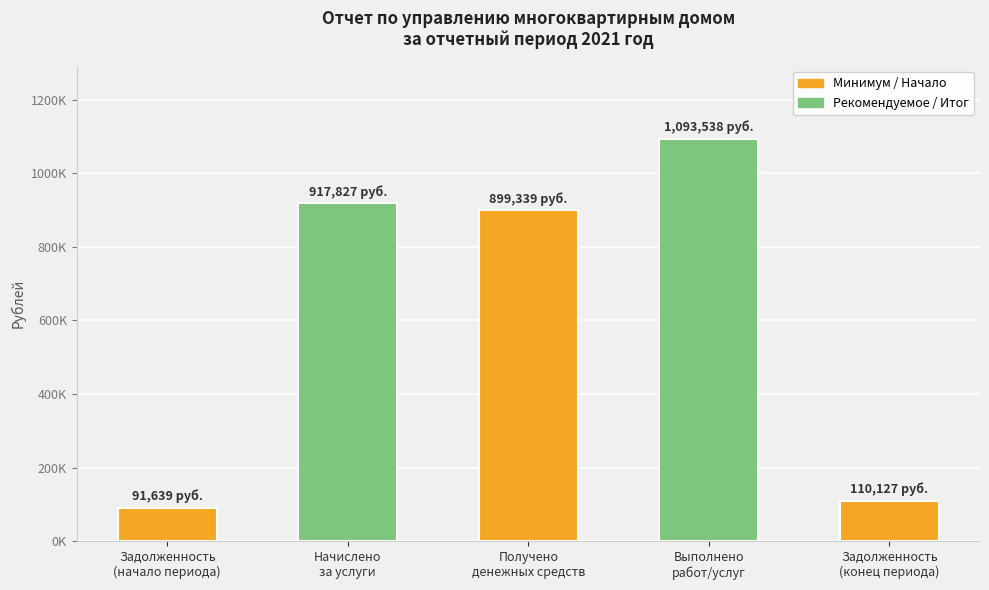

What is the value of the 1st bar from the left?

91638.7